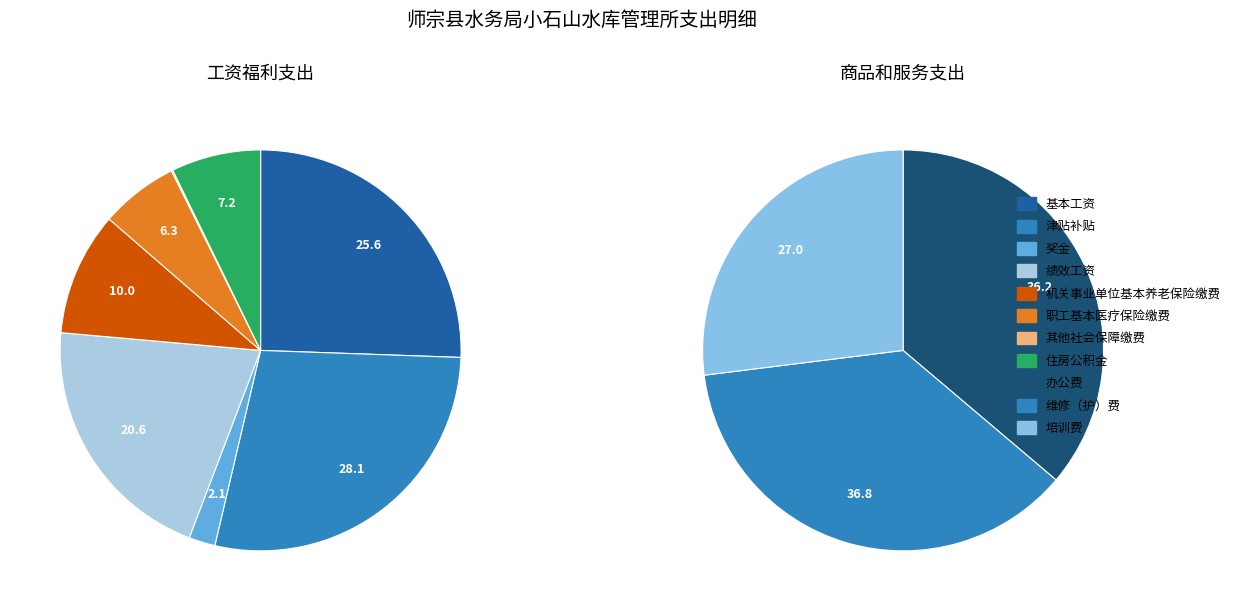

What percentage is the 工资福利支出 slice, to the nearest percent?

97%